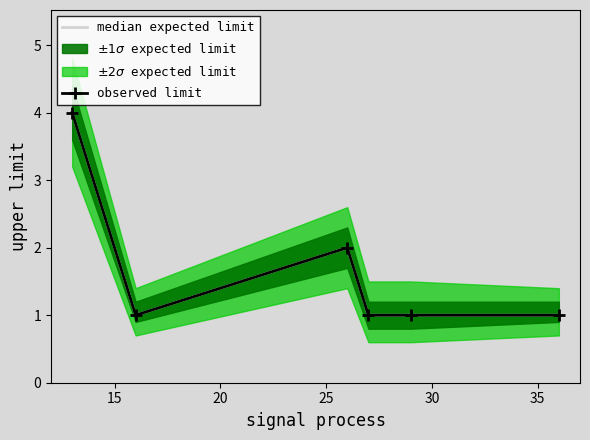

At 35, list the series in order from smallest to largest.

median expected limit, observed limit